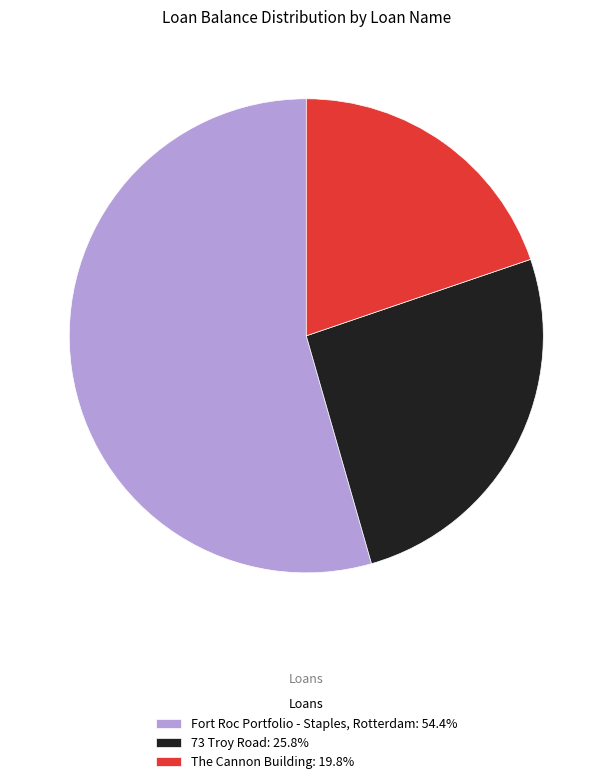

Which category has the biggest portion of the pie?

Fort Roc Portfolio - Staples, Rotterdam